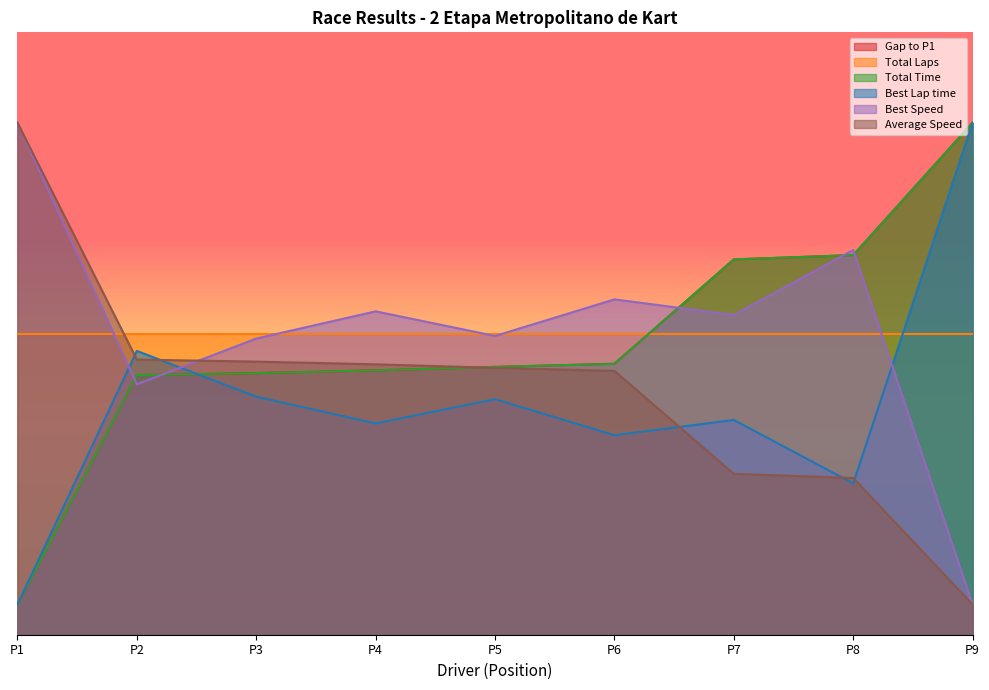

Does the chart have visible grid lines?

No